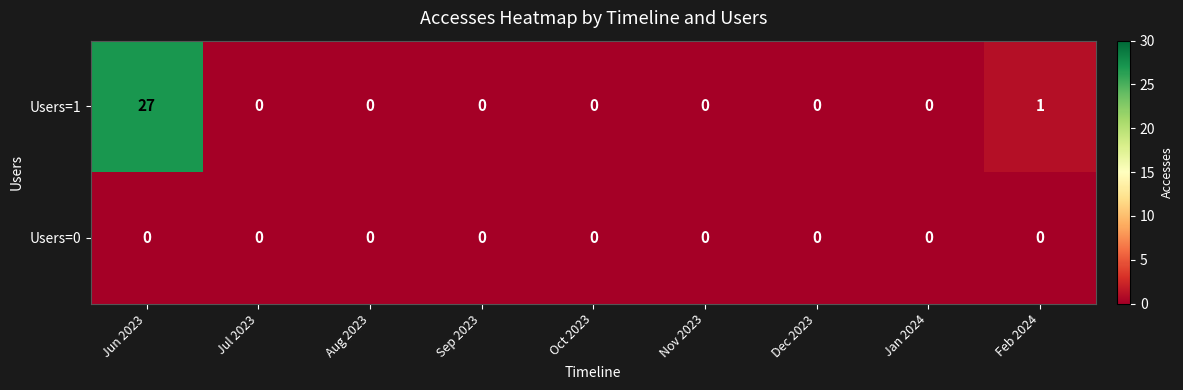

List the series in order of their overall mean, lowest first.

Users=0, Users=1